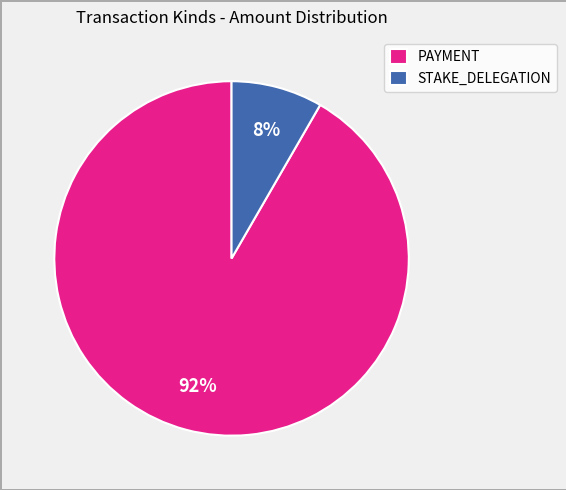

Which slice is the smallest?

STAKE_DELEGATION